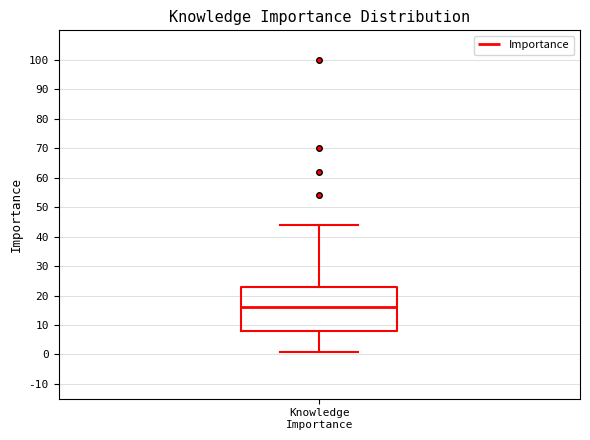

Read this box plot against the y-axis: the position of the median line, the range covered by the box, and the ends of both whiskers. The values are not printed on the chart, so give them approximately, as read against the axis.

median 16, box 8 to 23, whiskers 1 to 44